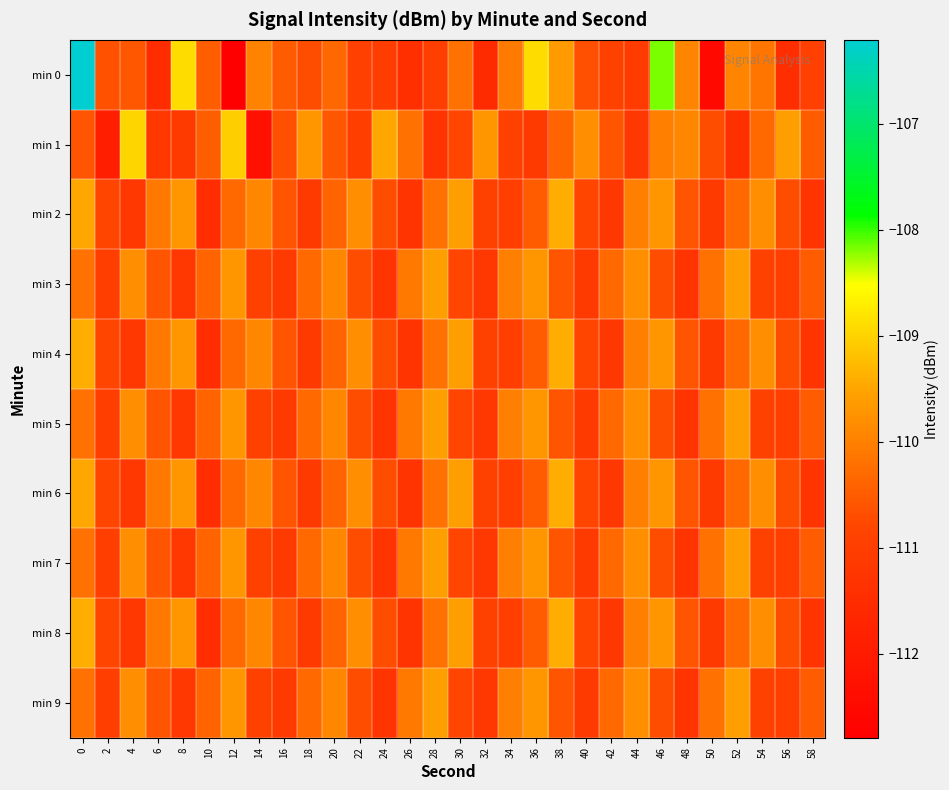

Which series changed the most between 38 and 56?

min 0